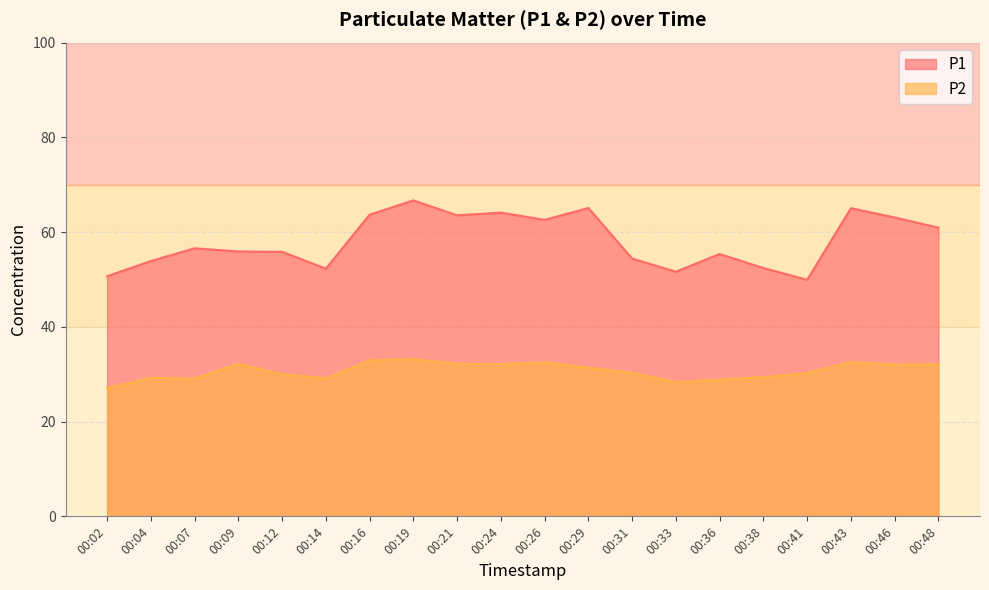

Does the chart have visible grid lines?

Yes